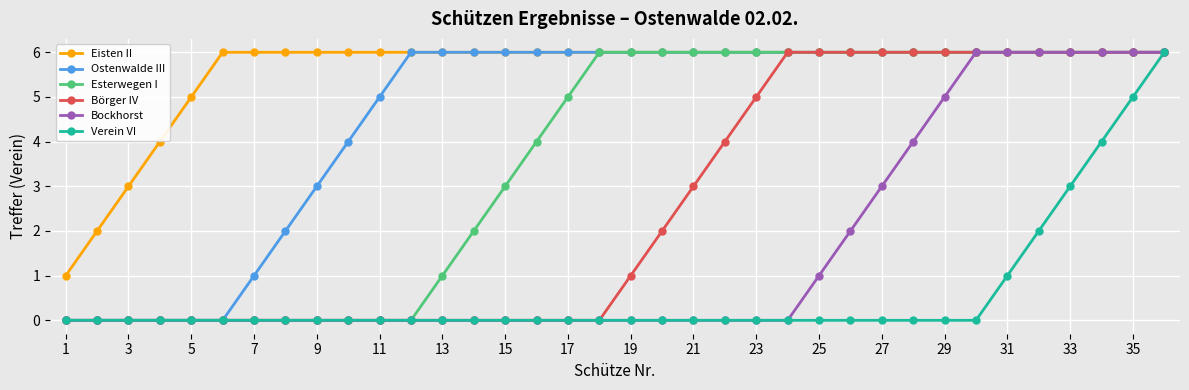

List the series in order of their overall mean, lowest first.

Verein VI, Bockhorst, Börger IV, Esterwegen I, Ostenwalde III, Eisten II